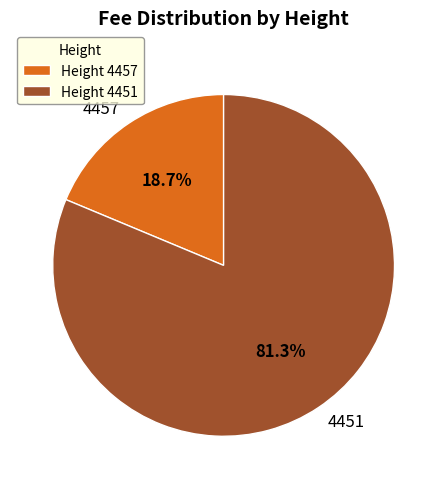

To the nearest percent, what is the combined percentage of 4457 and 4451?

100%